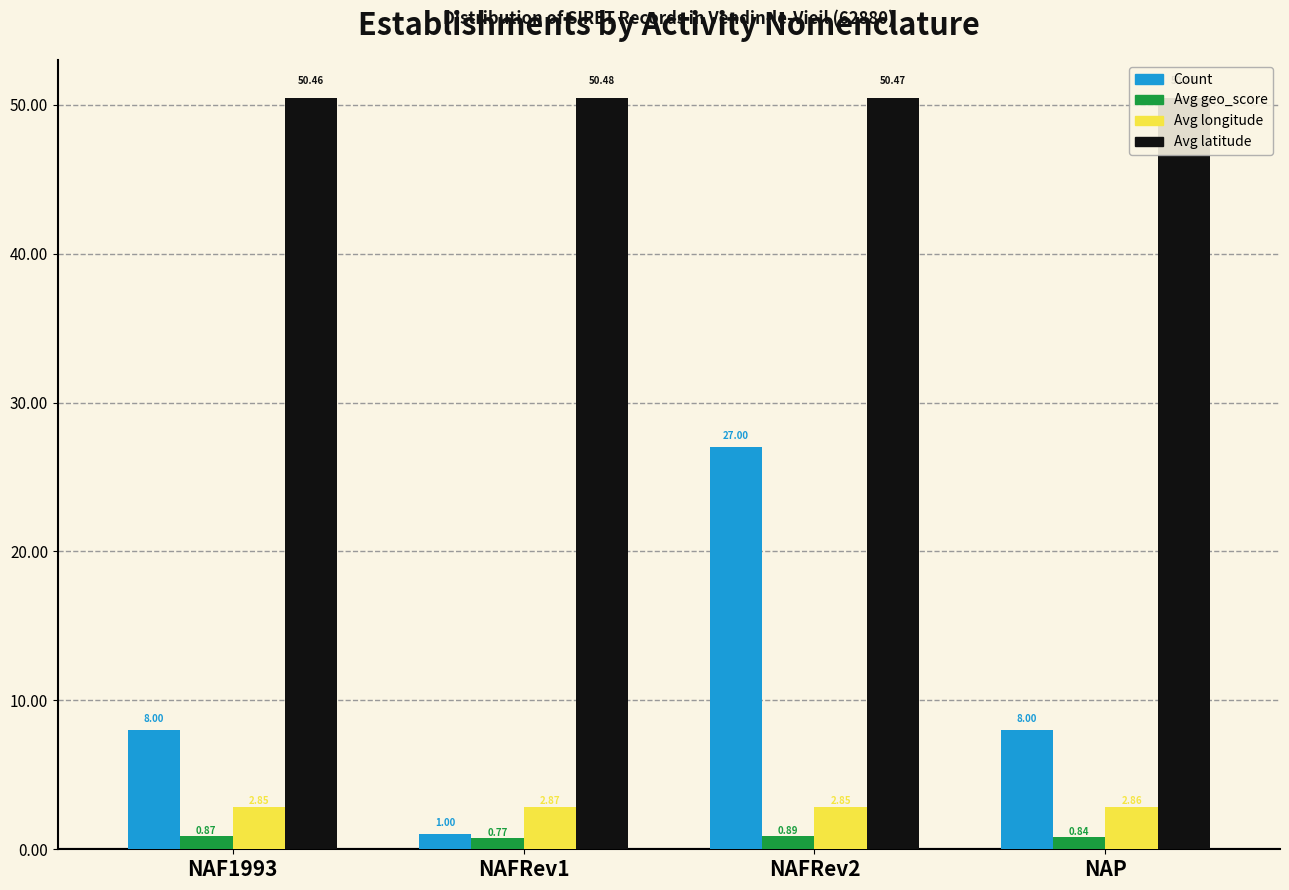

What is the difference between the highest and lowest values at NAFRev2?

49.6